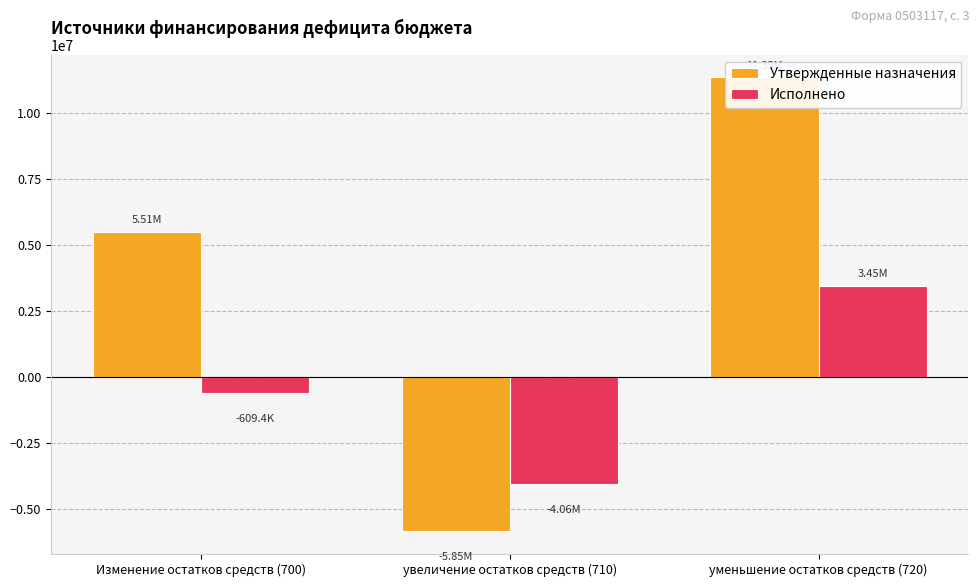

How many values in Исполнено are above zero?

1